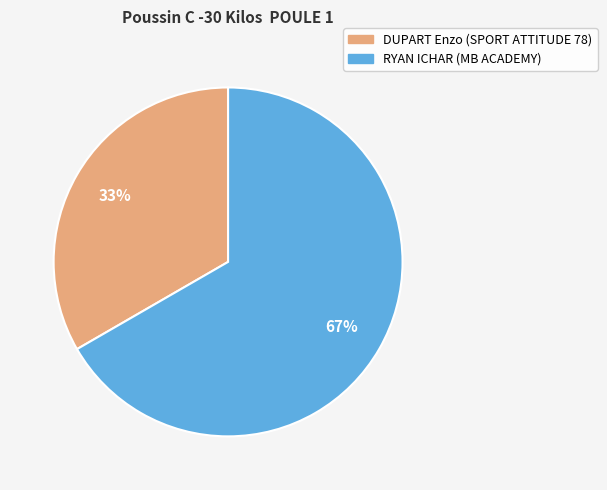

How many segments does this pie chart have?

2